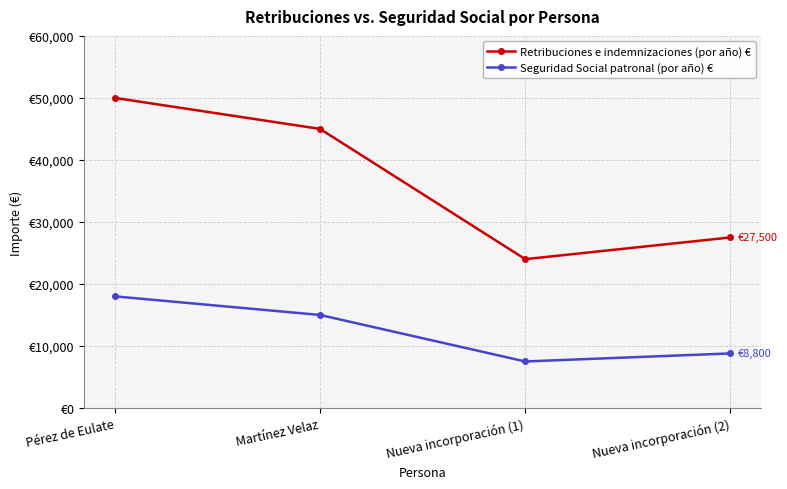

Which category has the highest value in the Seguridad Social patronal (por año) € series?

Pérez de Eulate